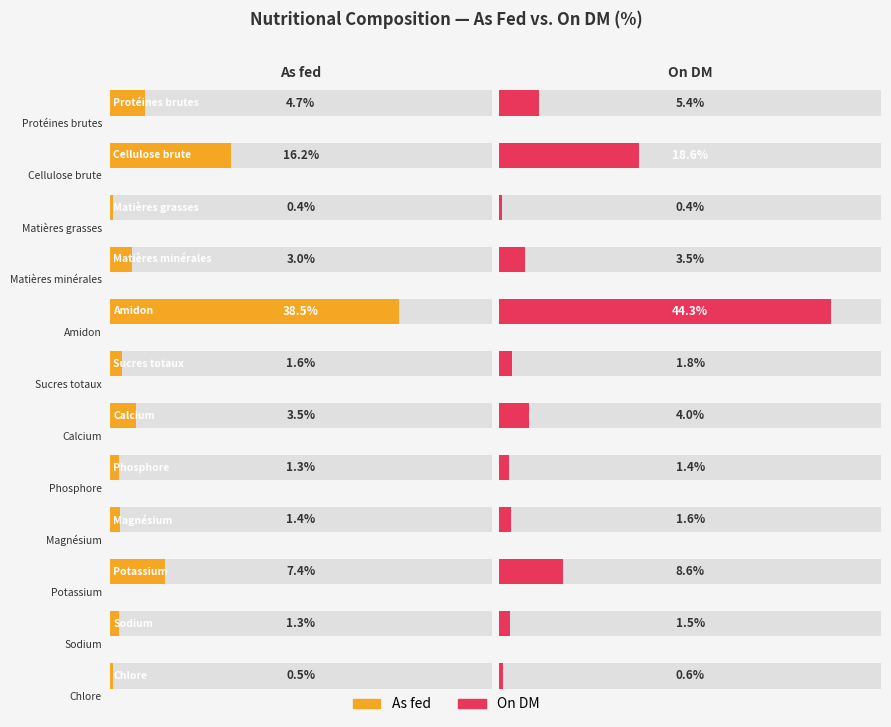

Reading left to right, list all the values displayed in this chart.

As fed: Protéines brutes=4.7	Cellulose brute=16.2	Matières grasses=0.4	Matières minérales=3.0	Amidon=38.5	Sucres totaux=1.6	Calcium=3.5	Phosphore=1.3	Magnésium=1.4	Potassium=7.4	Sodium=1.3	Chlore=0.5
On DM: Protéines brutes=5.4	Cellulose brute=18.6	Matières grasses=0.4	Matières minérales=3.5	Amidon=44.3	Sucres totaux=1.8	Calcium=4.0	Phosphore=1.4	Magnésium=1.6	Potassium=8.6	Sodium=1.5	Chlore=0.6